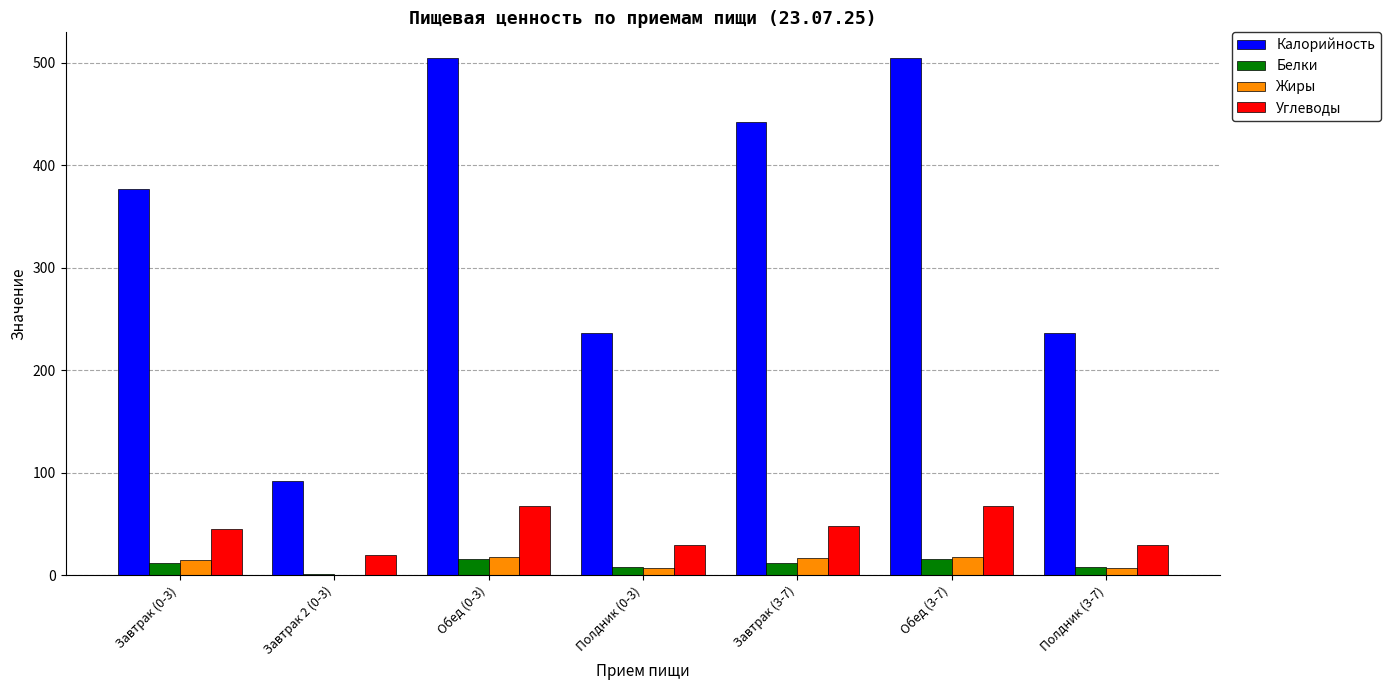

What is the sum of the Углеводы values at Завтрак (3-7) and Обед (3-7)?

115.6